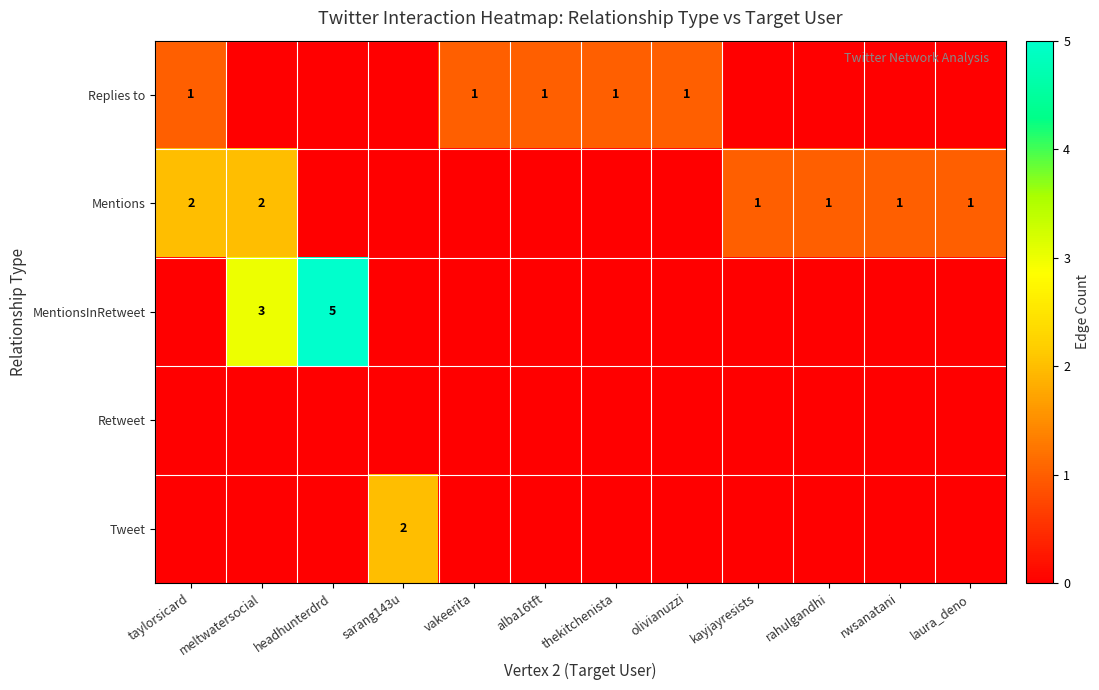

True or false: Retweet has a value of 0 at olivianuzzi.

True